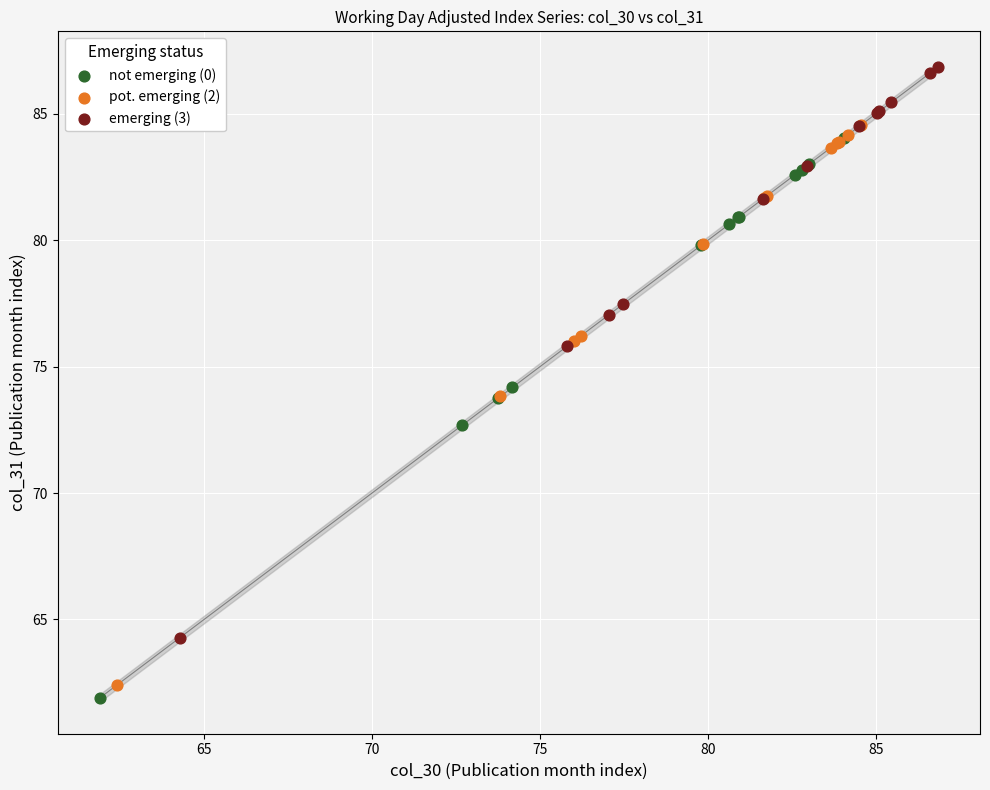

Which series has the largest Y range (max minus min)?

emerging (3)